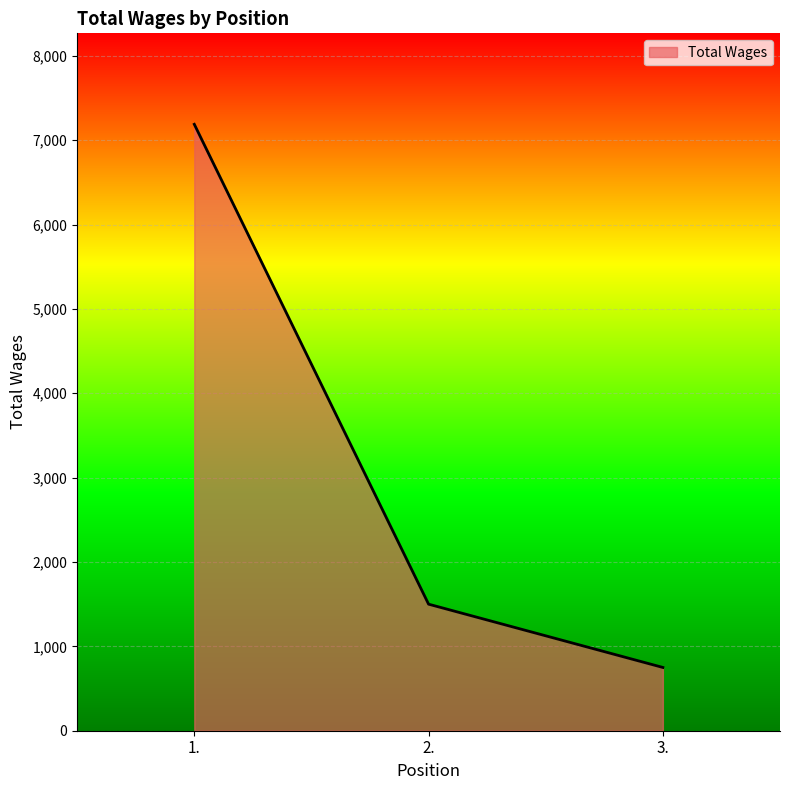

Reading right to left, extract all data points from this chart.

750	1500	7188